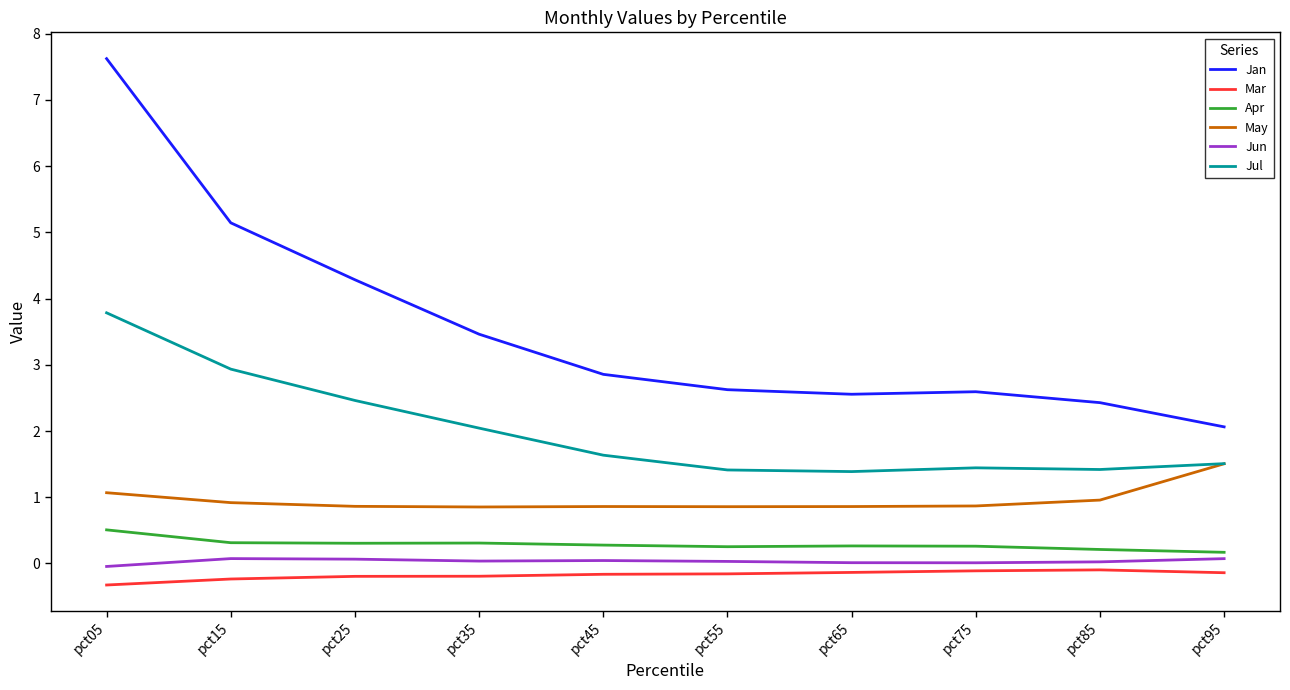

Which series has the largest total across all categories?

Jan